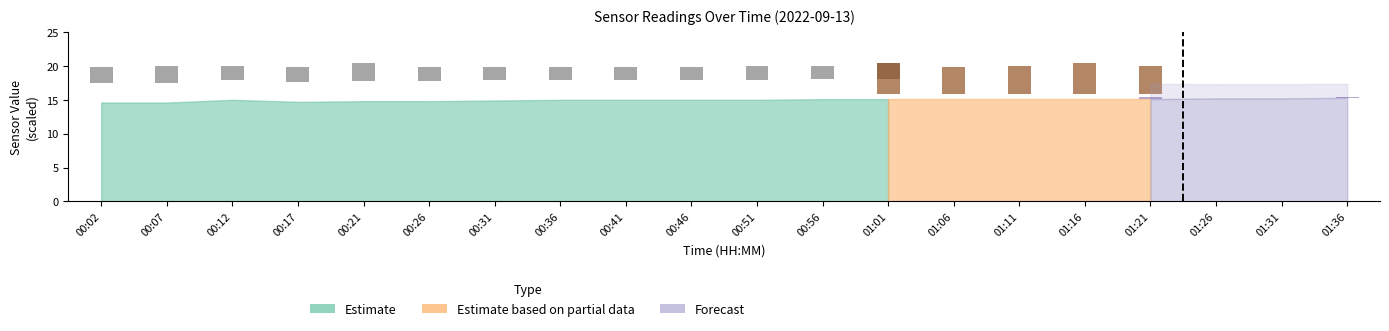

At which category does the chart reach its peak across all series?

00:21